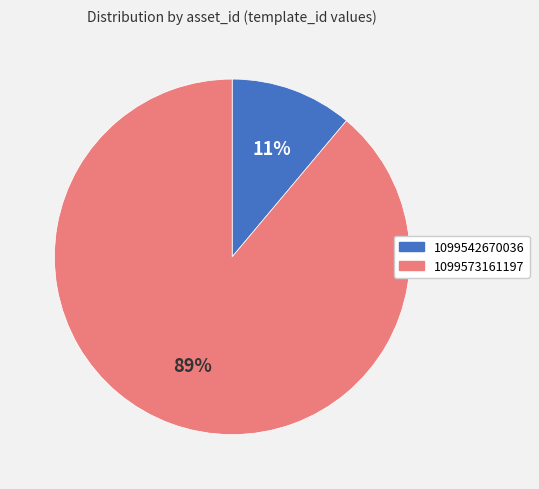

Is the sum of 1099542670036 and 1099573161197 greater than half?

Yes